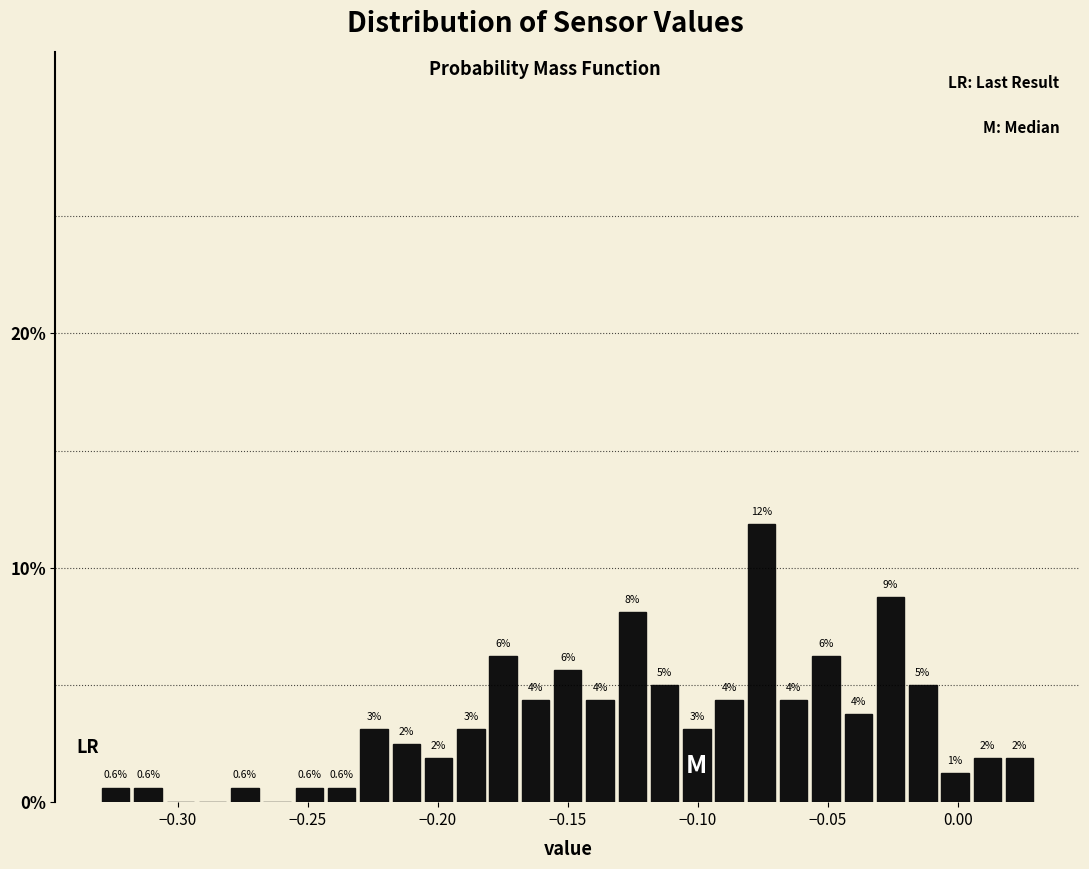

Read against the x-axis, roughly where is the centre of the tallest bar?

-0.075